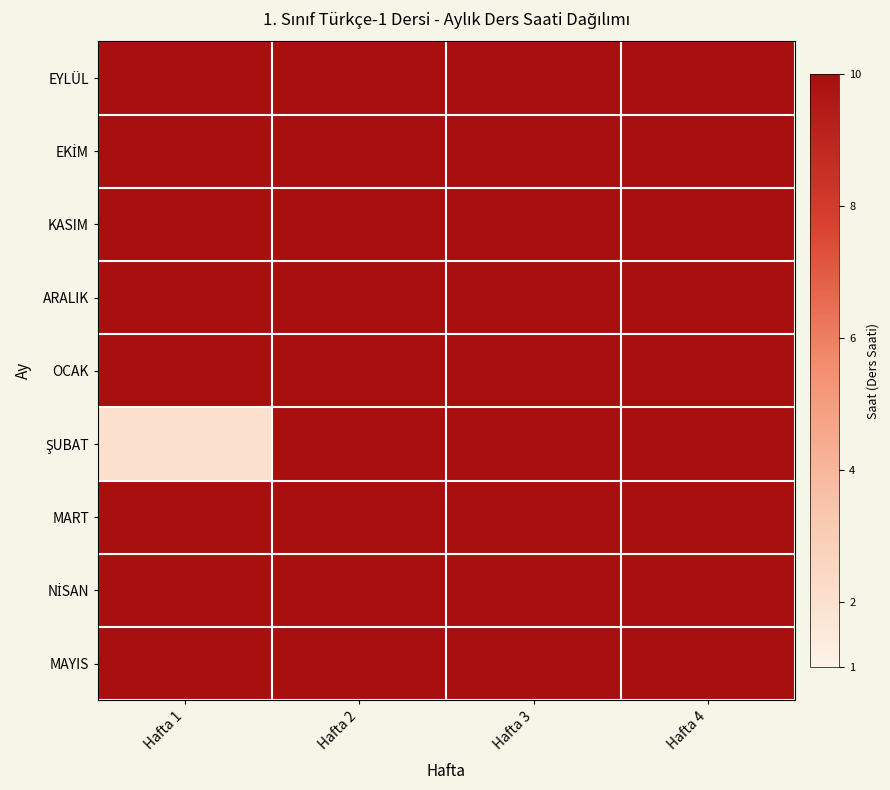

Count the number of data series in this chart.

9